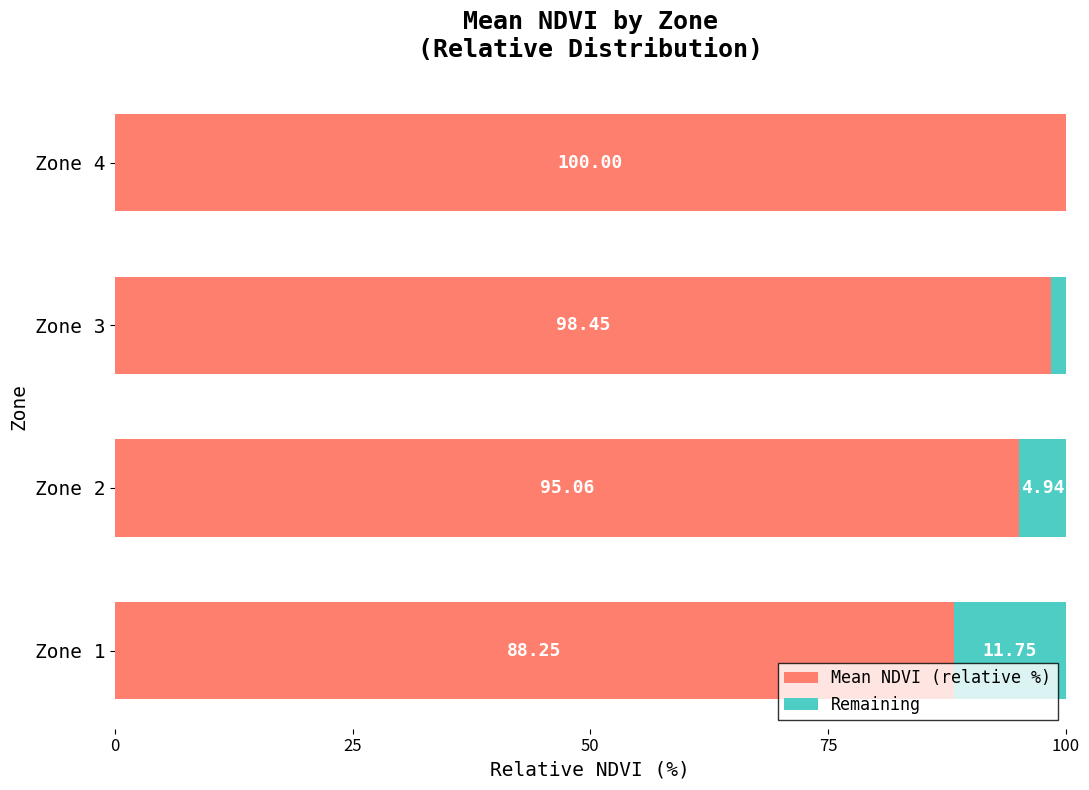

What is the total value across all series at Zone 2?

100.0